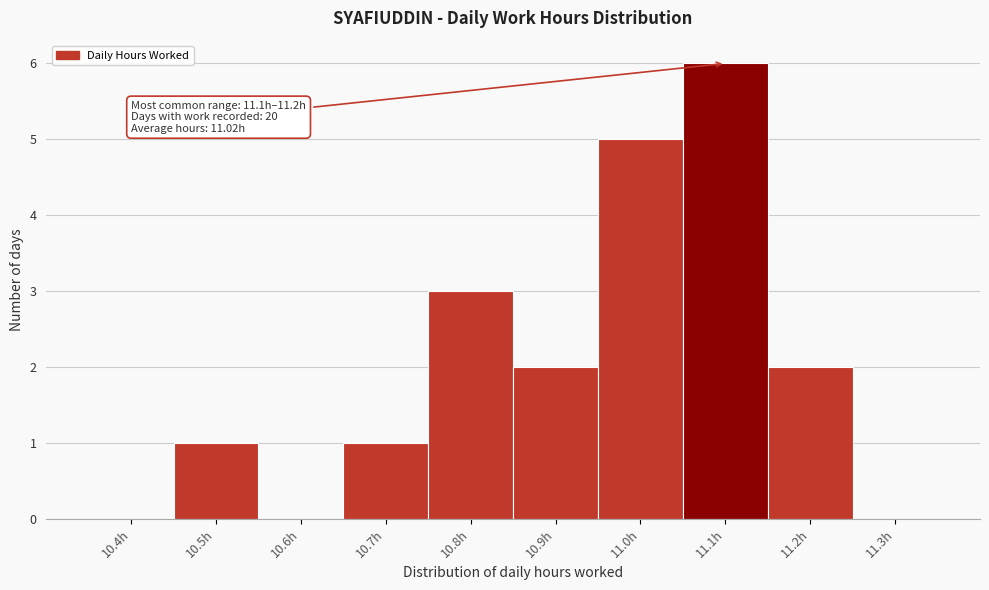

Reading right to left, transcribe all the data shown in this chart.

11.3h=0	11.2h=2	11.1h=6	11.0h=5	10.9h=2	10.8h=3	10.7h=1	10.6h=0	10.5h=1	10.4h=0